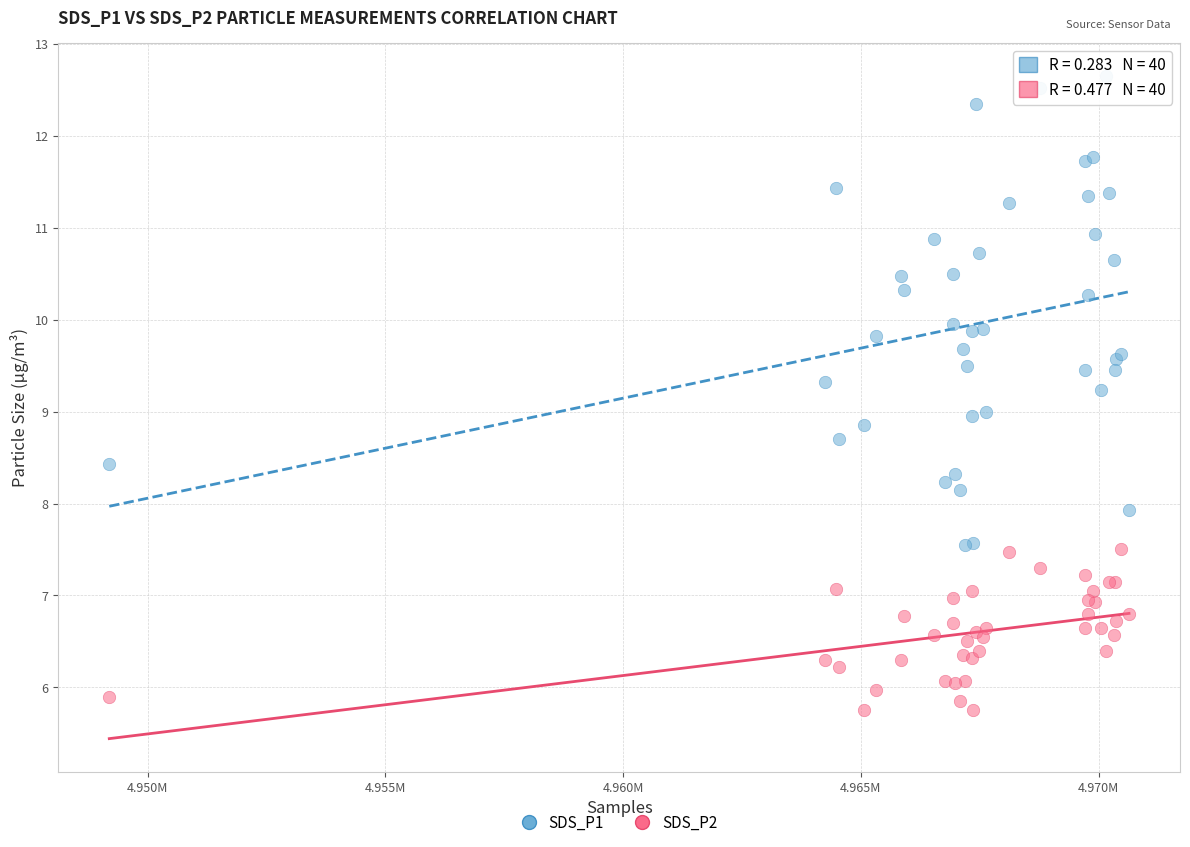

Which series contains the highest Y value?

SDS_P1